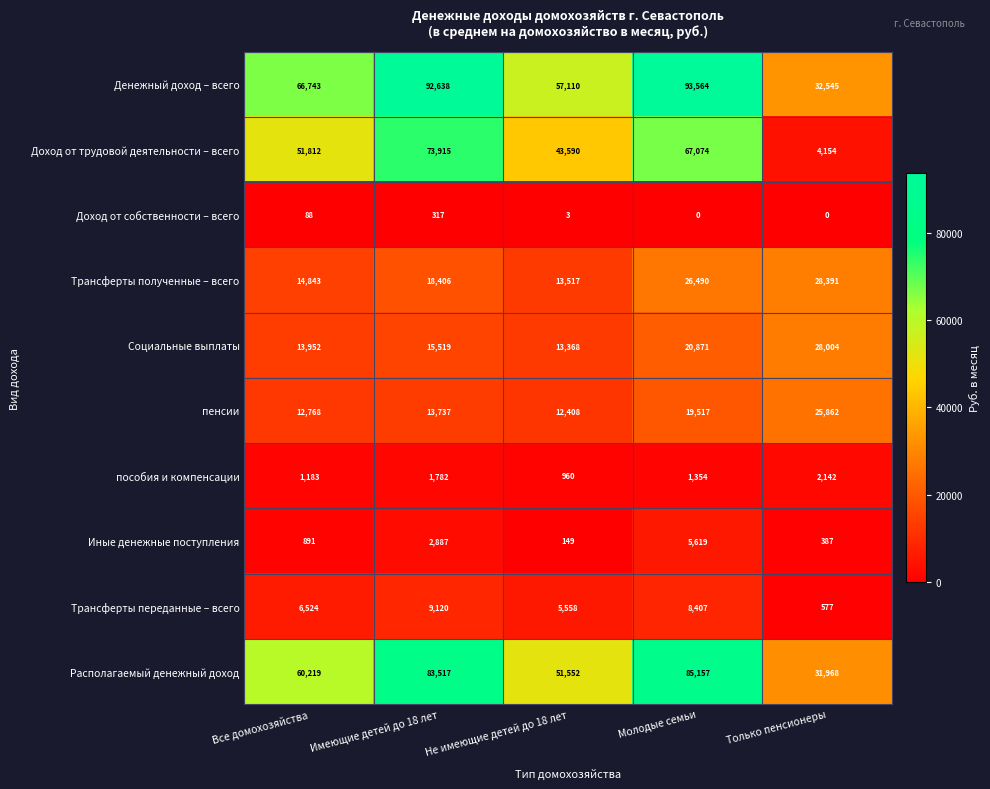

Where is пособия и компенсации nearest to the value 1551?

Молодые семьи